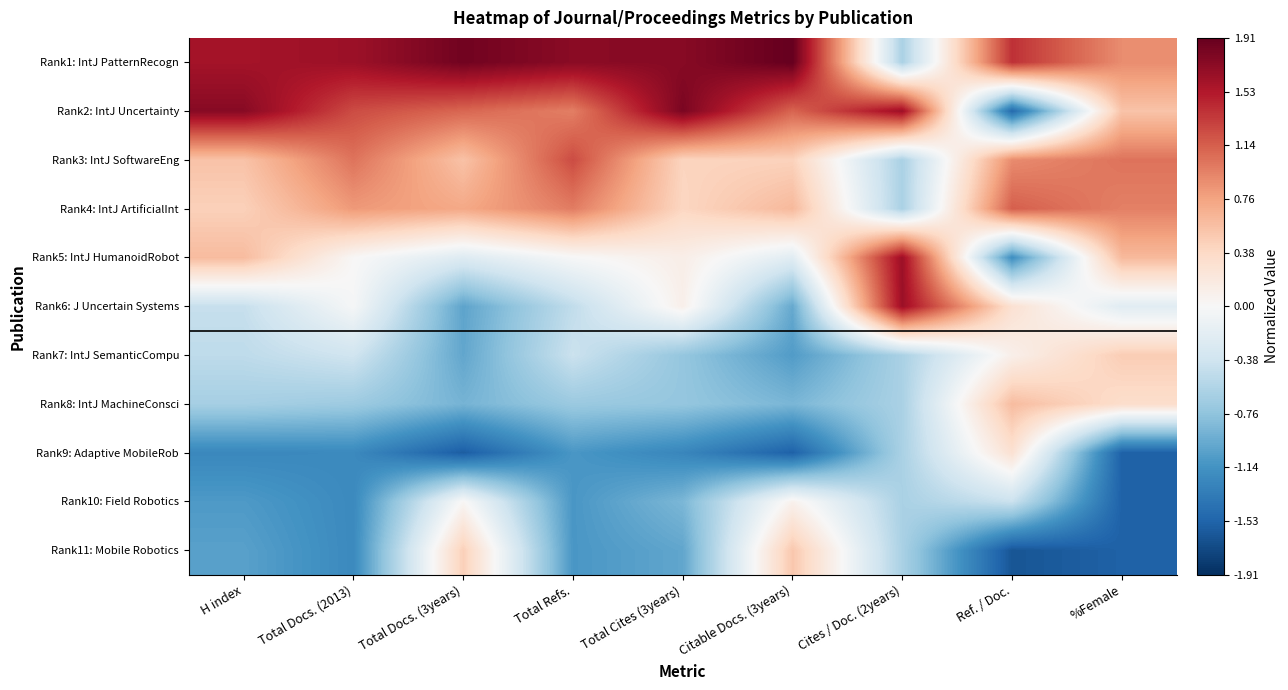

At which category is the sum across all series the highest?

Total Docs. (2013)